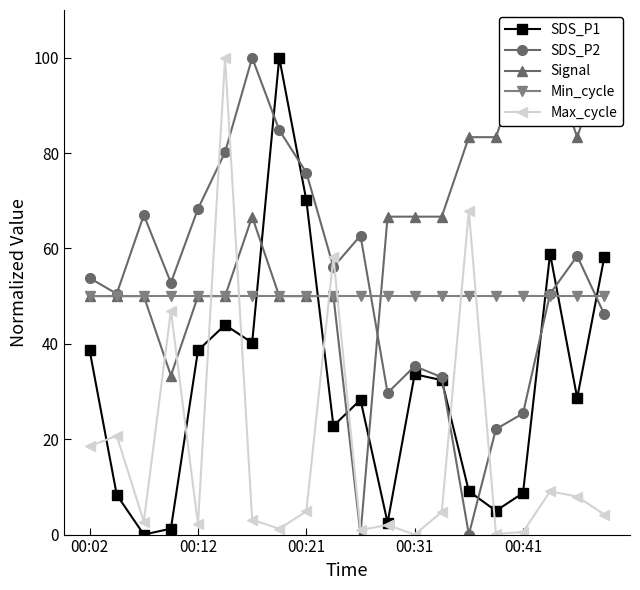

What are all the series names shown in the legend?

SDS_P1, SDS_P2, Signal, Min_cycle, Max_cycle